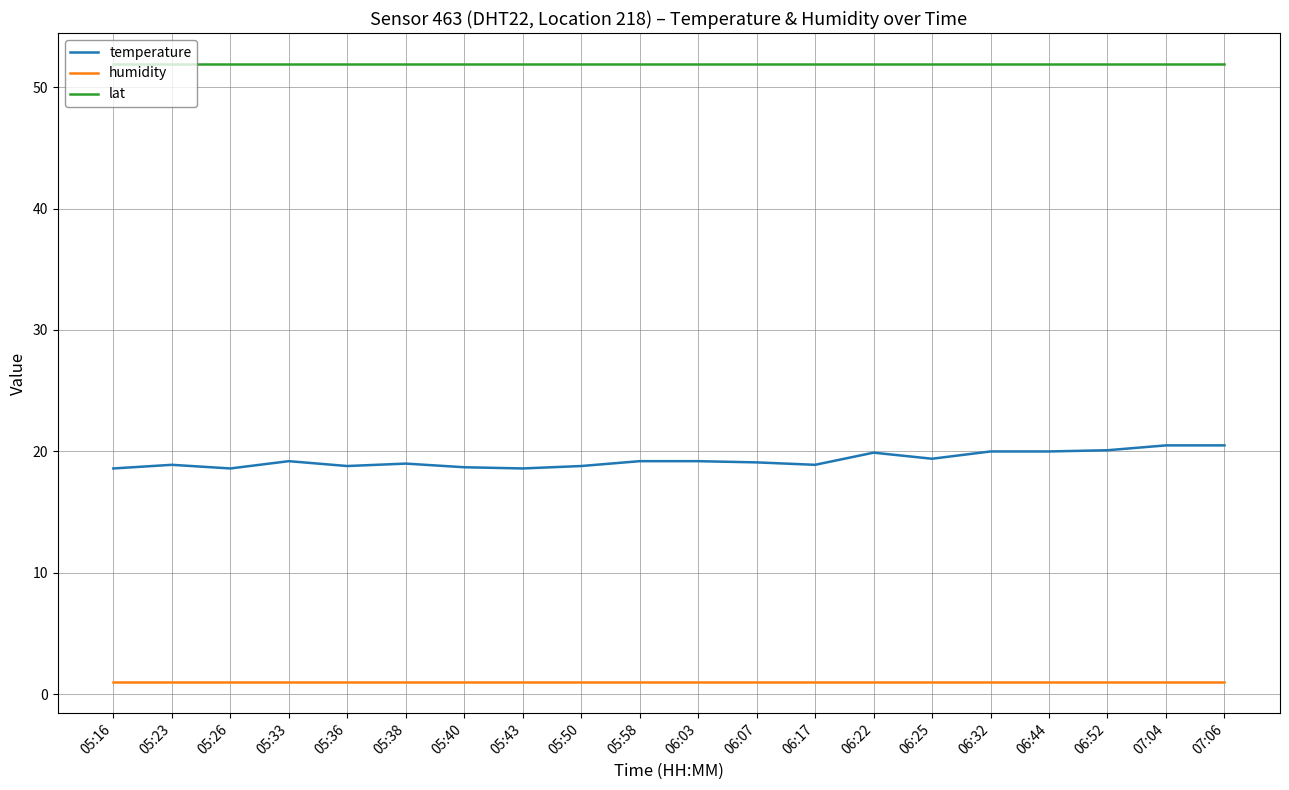

True or false: lat has a value of 11.2 at 06:03.

False